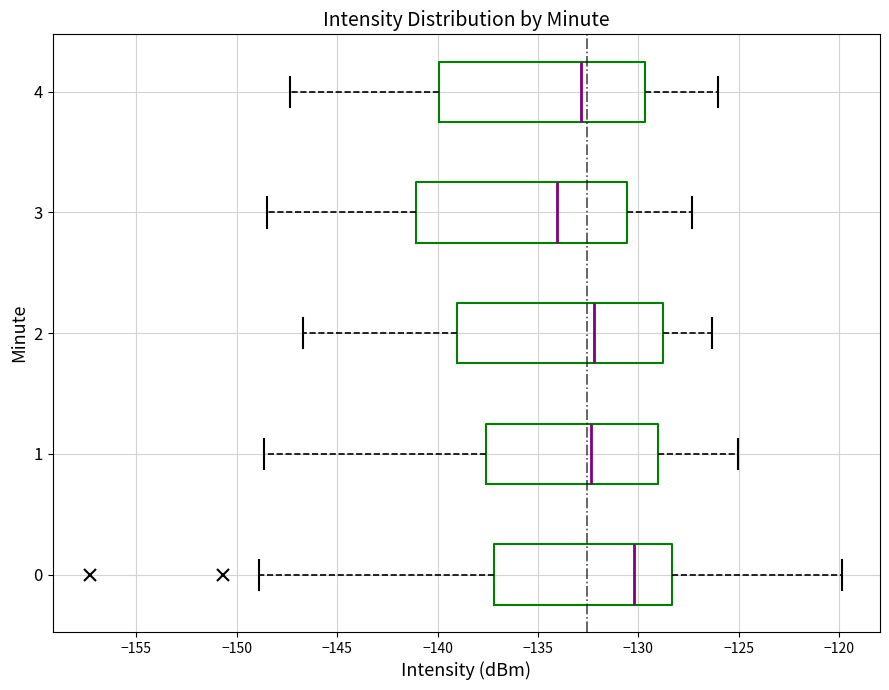

Reading bottom to top, transcribe this box plot: for each box, give where its median line is, the range the box spans, and where its two whiskers end, as read against the x-axis. The values are not printed on the chart, so give them approximately, as read against the axis.

0: median -130.0, box -137.0 to -128.5, whiskers -149.0 to -120.0
1: median -132.5, box -137.5 to -129.0, whiskers -148.5 to -125.0
2: median -132.0, box -139.0 to -129.0, whiskers -146.5 to -126.5
3: median -134.0, box -141.0 to -130.5, whiskers -148.5 to -127.5
4: median -133.0, box -140.0 to -129.5, whiskers -147.5 to -126.0